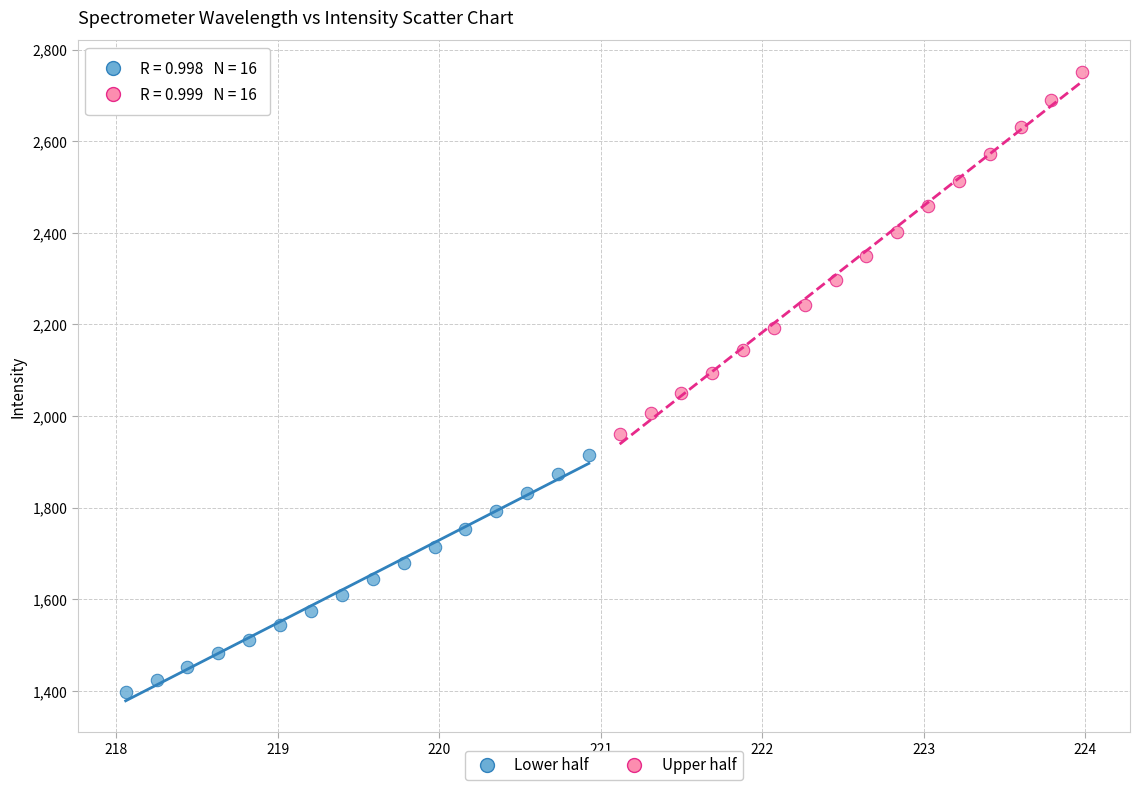

Which series reaches the maximum Y coordinate?

Upper half